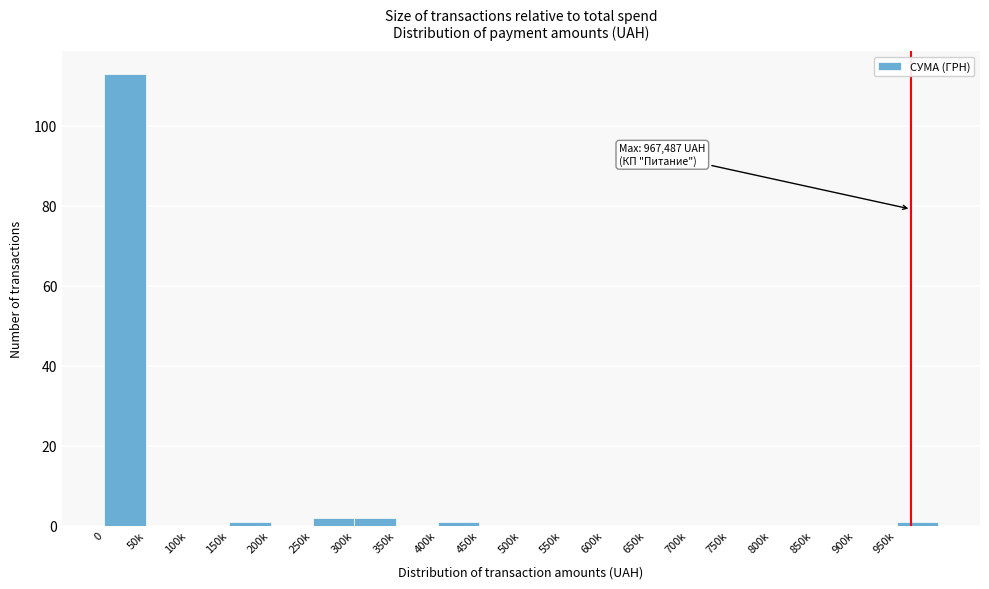

Reading left to right, what are all the values shown in this chart?

0=113	50k=0	100k=0	150k=1	200k=0	250k=2	300k=2	350k=0	400k=1	450k=0	500k=0	550k=0	600k=0	650k=0	700k=0	750k=0	800k=0	850k=0	900k=0	950k=1